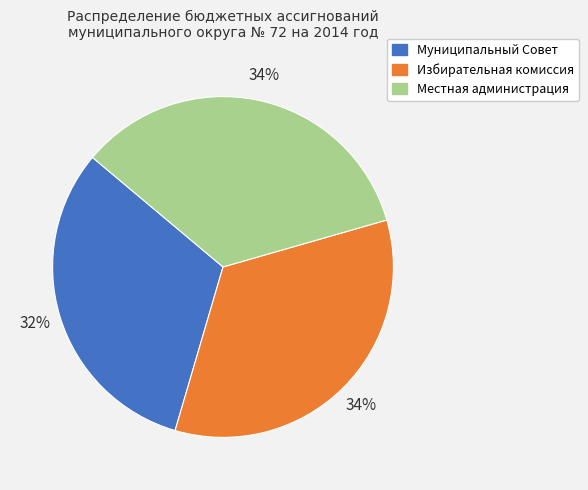

Which category has the smallest portion of the pie?

Муниципальный Совет